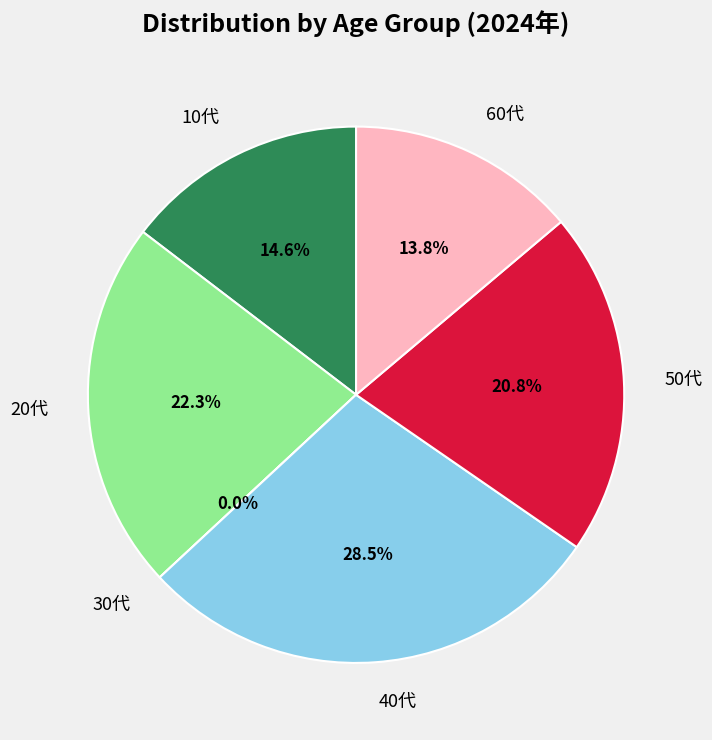

Rank the categories by value from highest to lowest.

40代, 20代, 50代, 10代, 60代, 30代